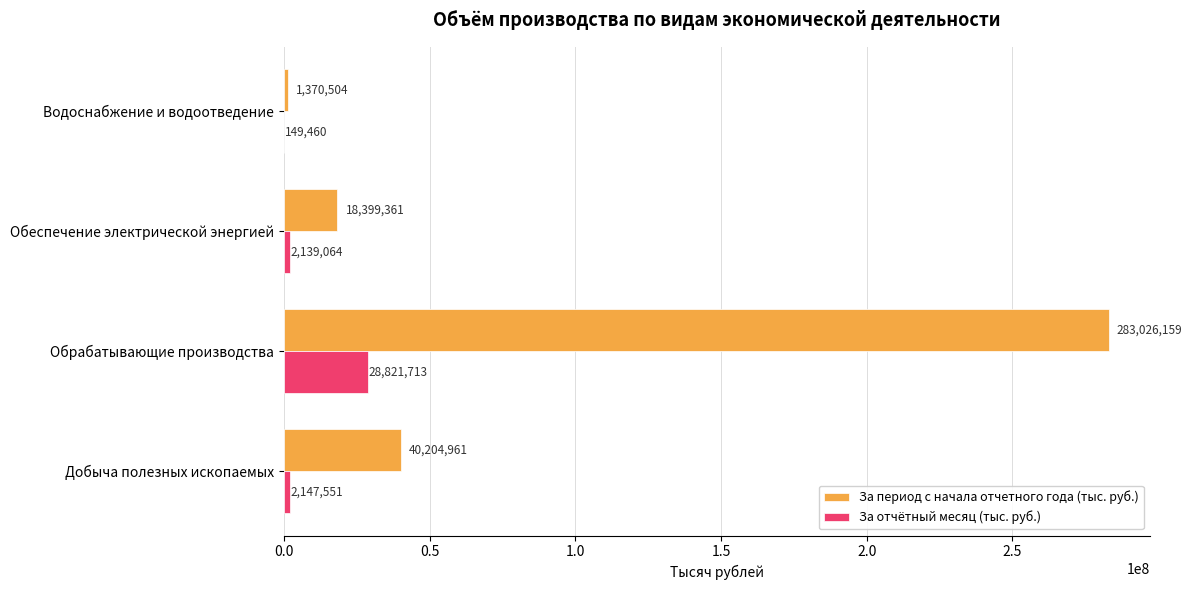

Is the value of За период с начала отчетного года (тыс. руб.) at Водоснабжение и водоотведение greater than the value of За отчётный месяц (тыс. руб.) at Водоснабжение и водоотведение?

Yes